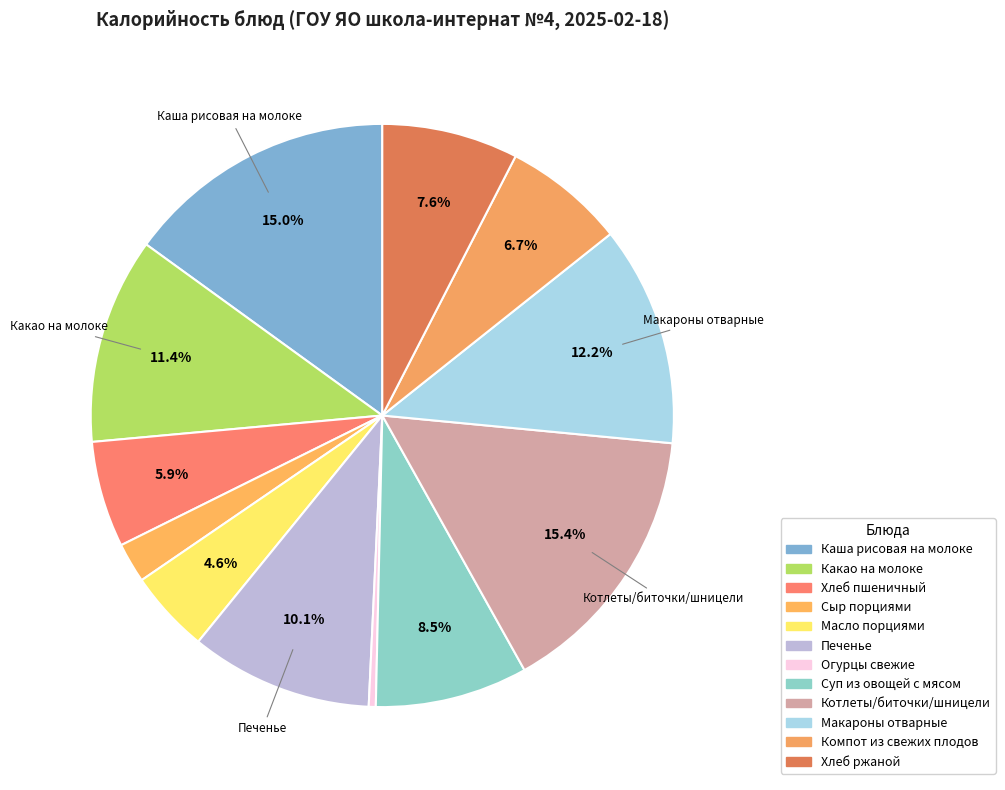

What percentage is the Компот из свежих плодов slice, to the nearest percent?

7%